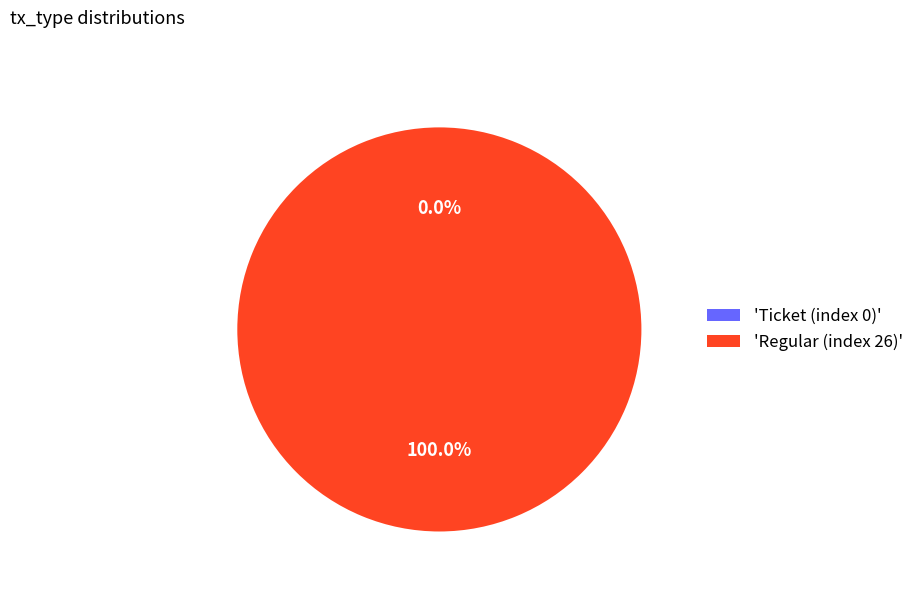

How many slices are in this pie chart?

2